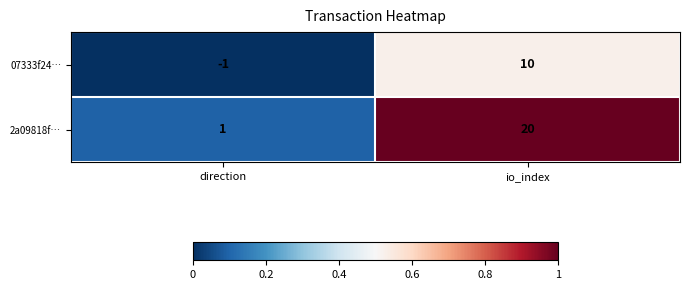

Reading left to right, transcribe all the data shown in this chart.

07333f24…: direction=-1	io_index=10
2a09818f…: direction=1	io_index=20